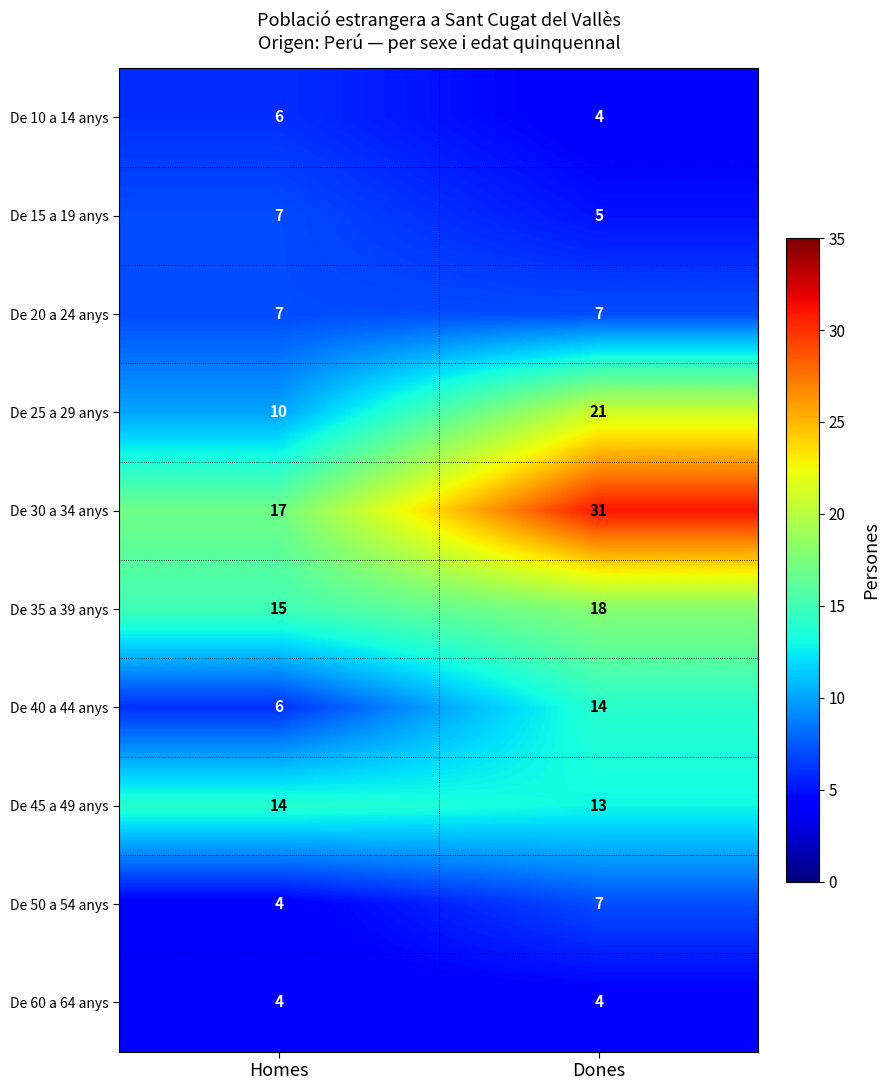

What is the sum of all De 25 a 29 anys values?

31